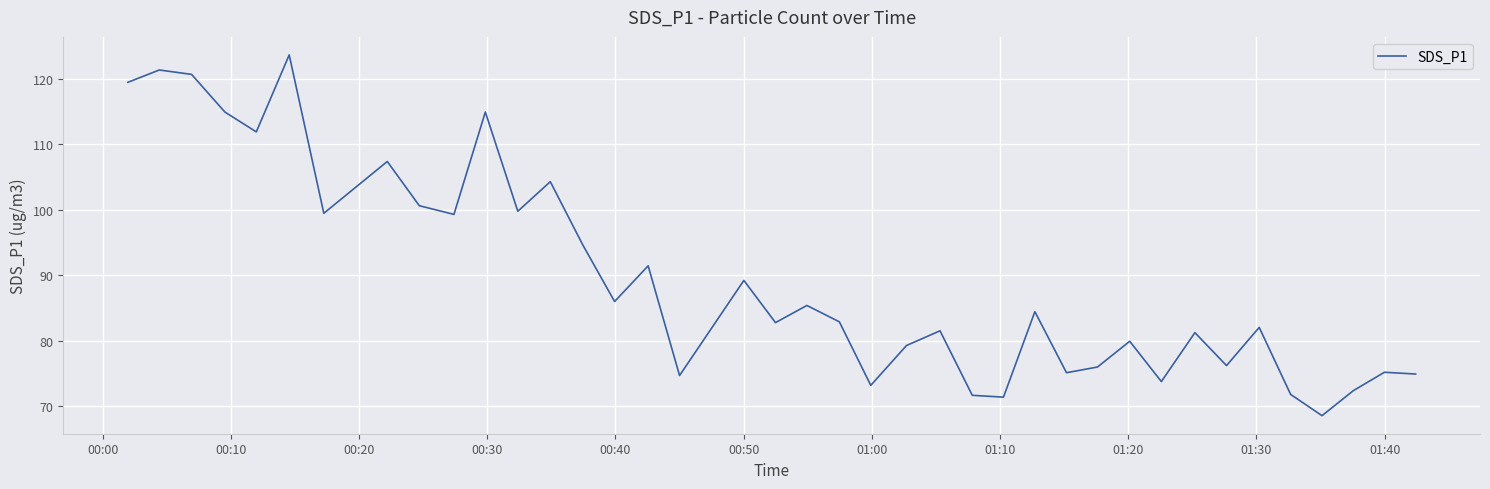

What is the difference between the maximum and minimum values?

55.1